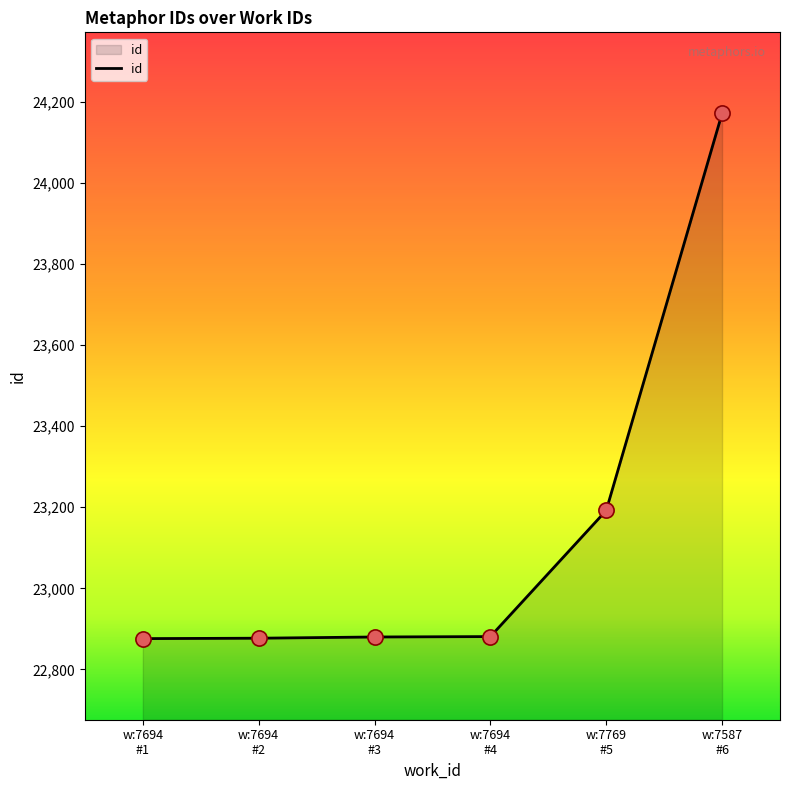

What is the difference between the maximum and minimum values?

1295